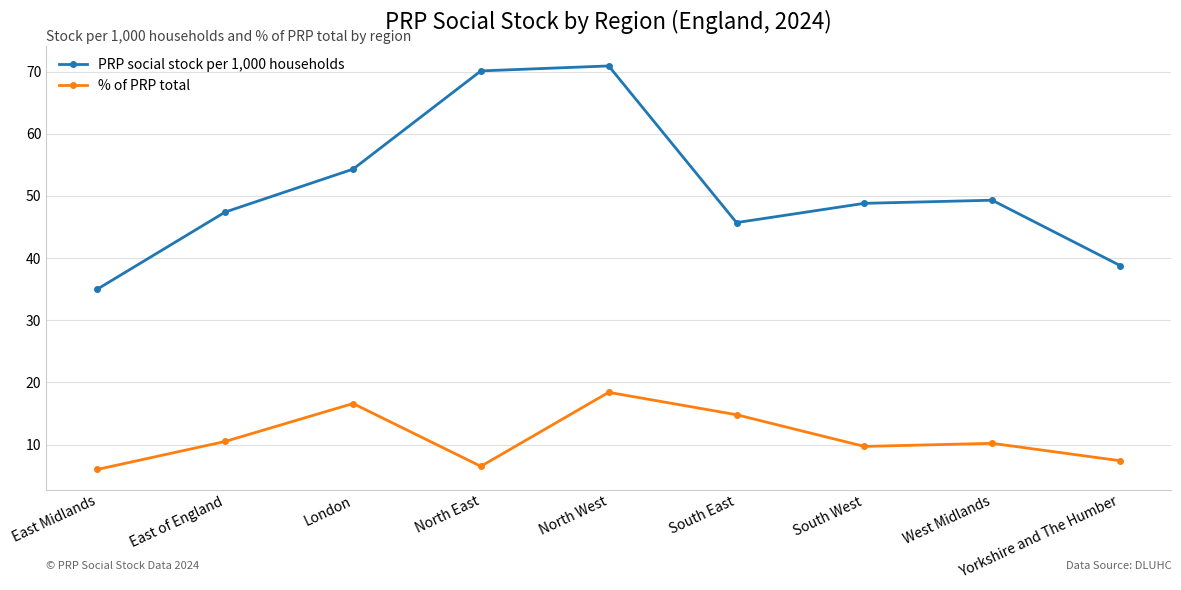

What is the difference between the maximum and second lowest values in the PRP social stock per 1,000 households series?

32.1